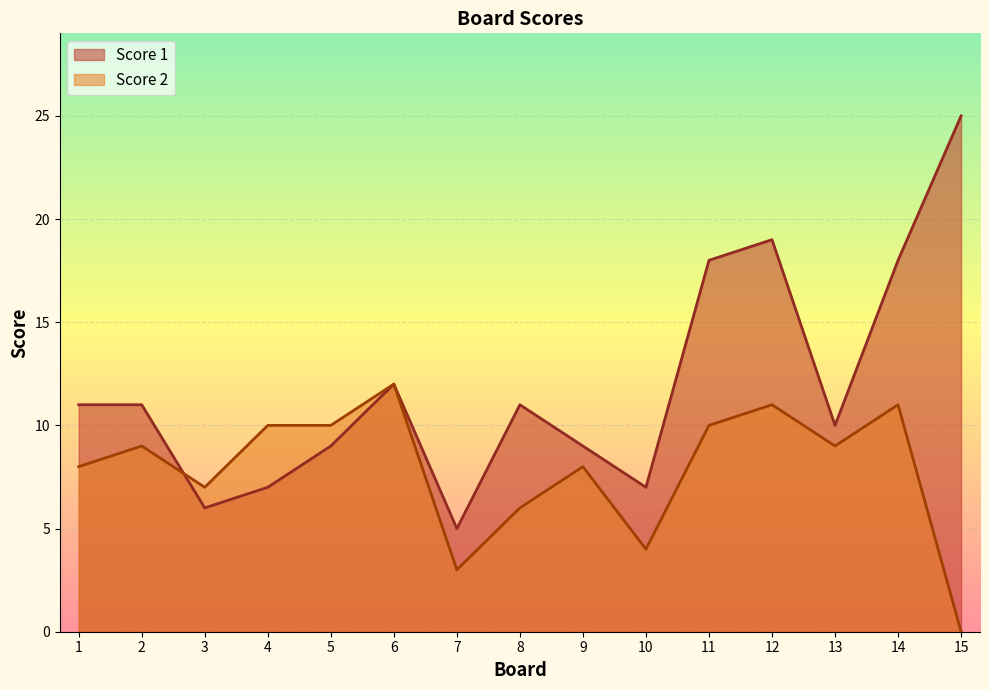

What is the difference between the maximum and minimum values in the Score 2 series?

12